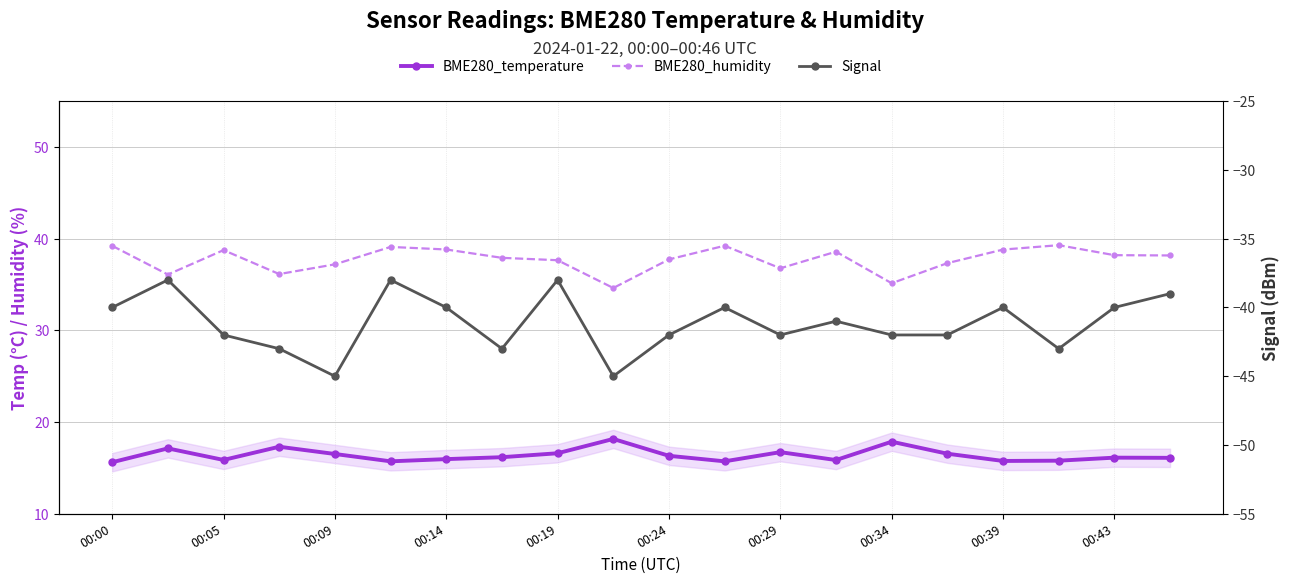

Where is Signal nearest to the value -41?

13